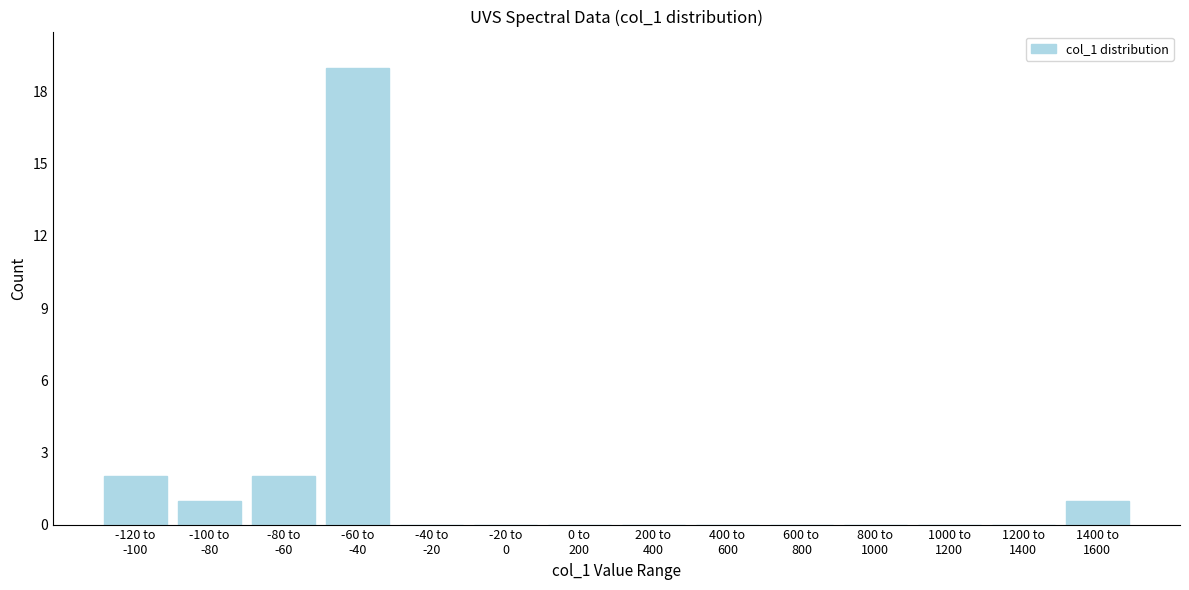

What is the greatest value displayed?

19